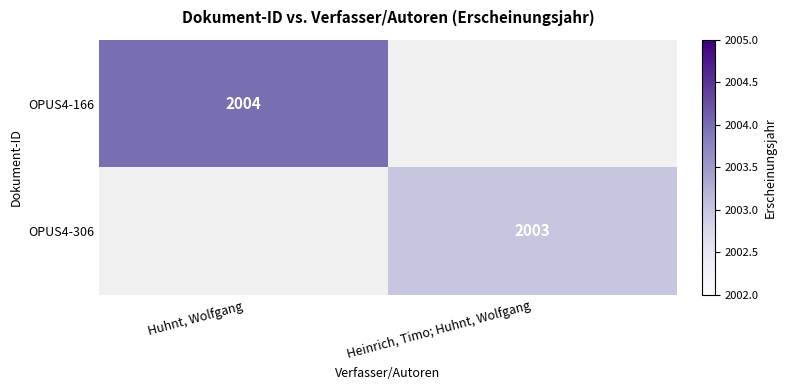

How many distinct data groups are displayed?

2